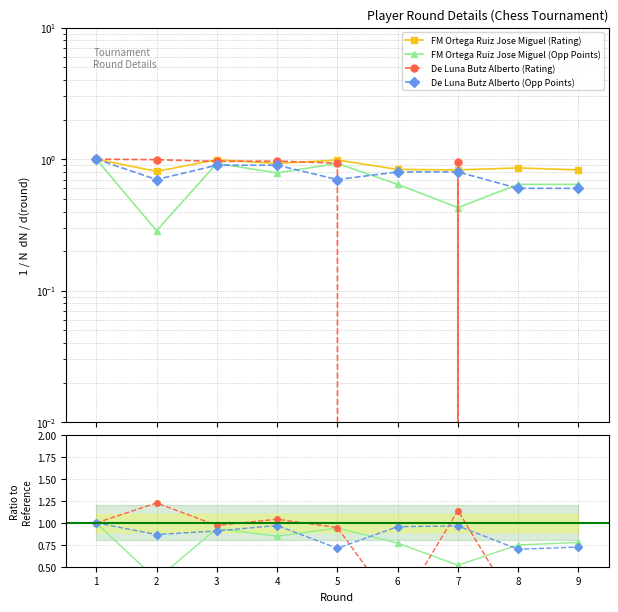

Which series has the largest range (max minus min)?

De Luna Butz Alberto (Rating)